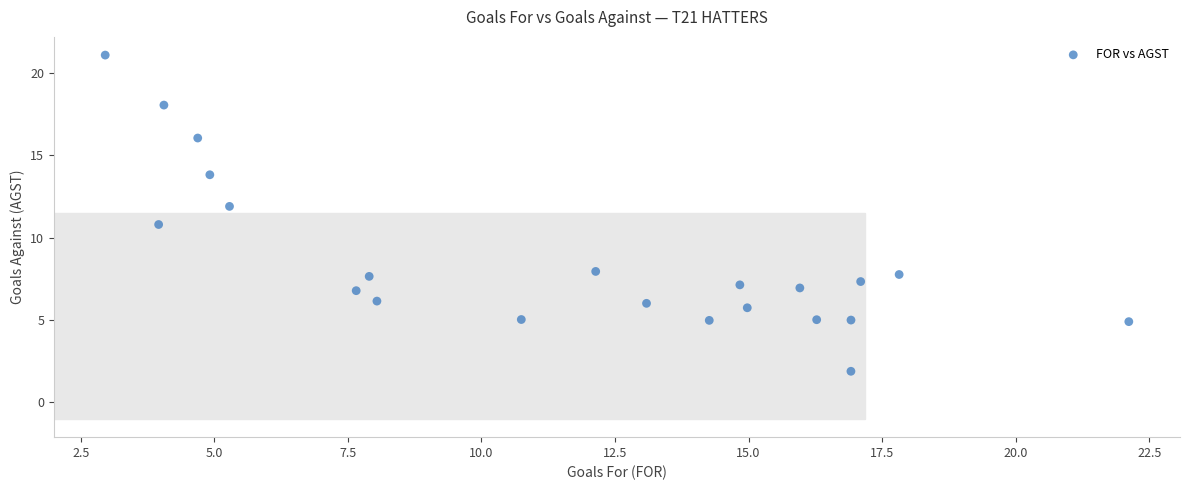

What is the range of Y values (max minus min)?

19.2